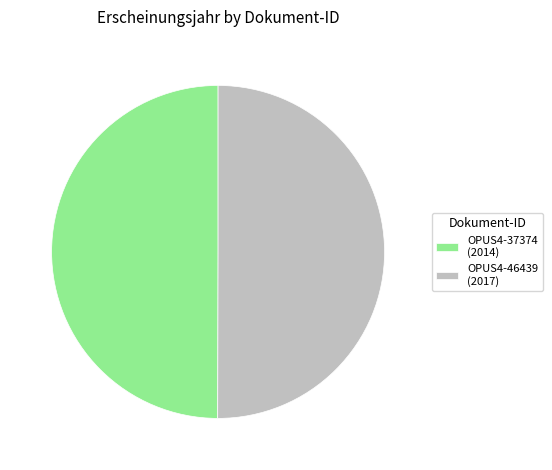

Count the number of slices in the pie.

2